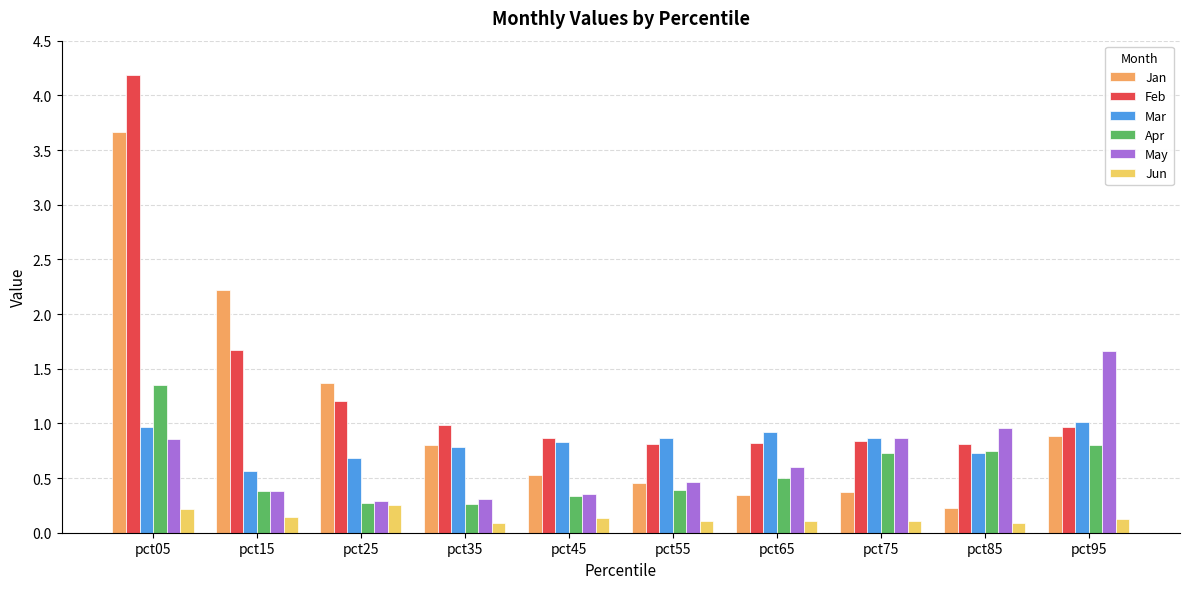

At how many categories does at least one series exceed 3?

1